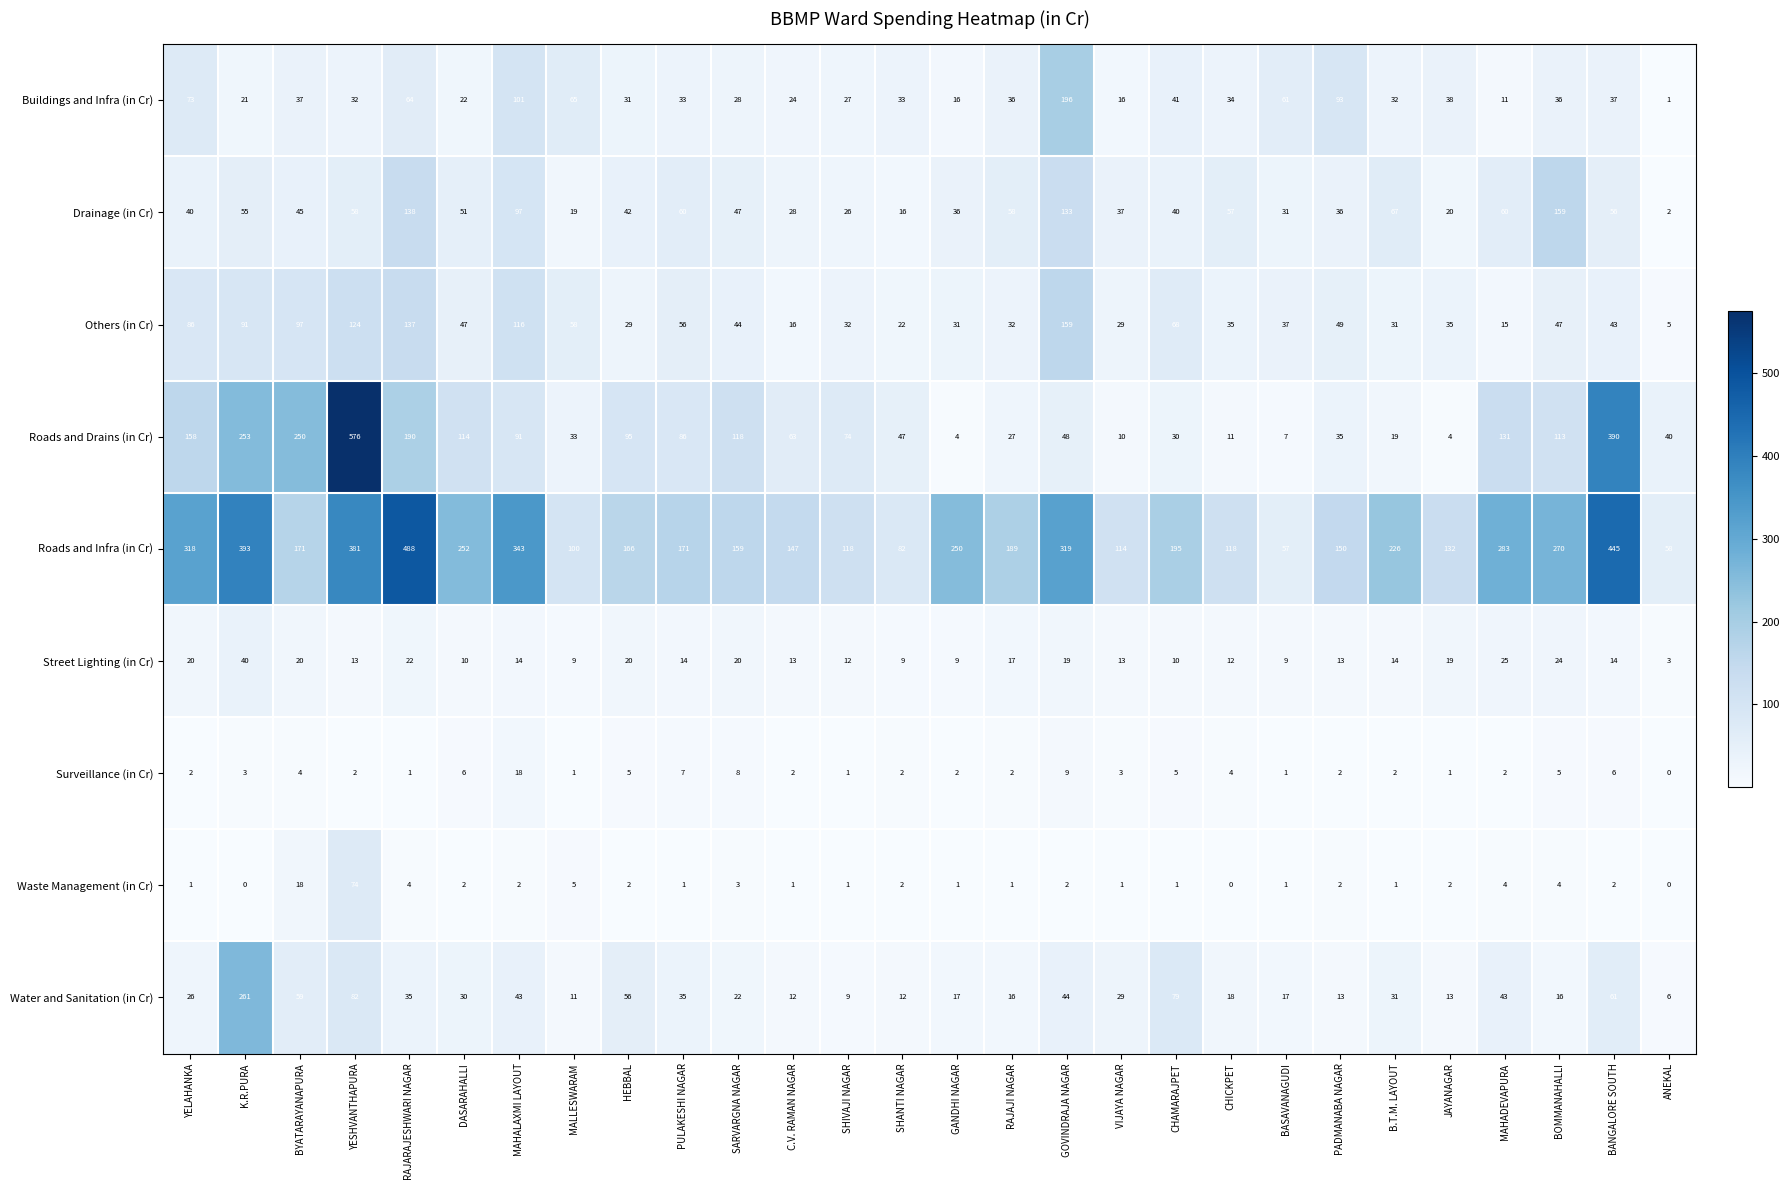

How many distinct data groups are displayed?

9